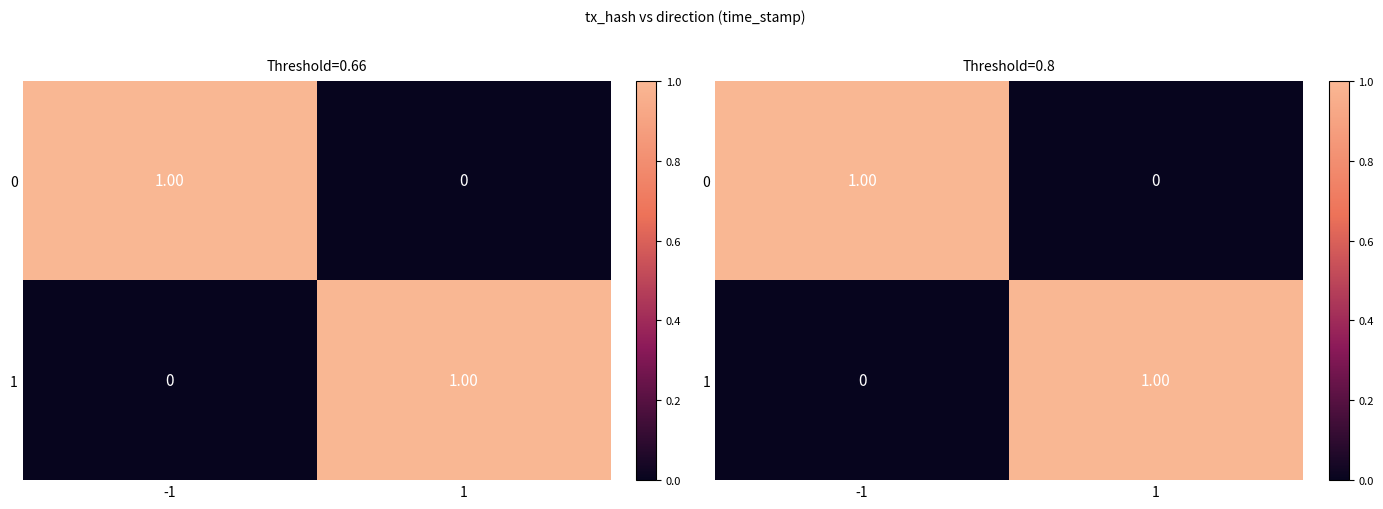

Is it true that 0 equals 1.0 at -1?

True